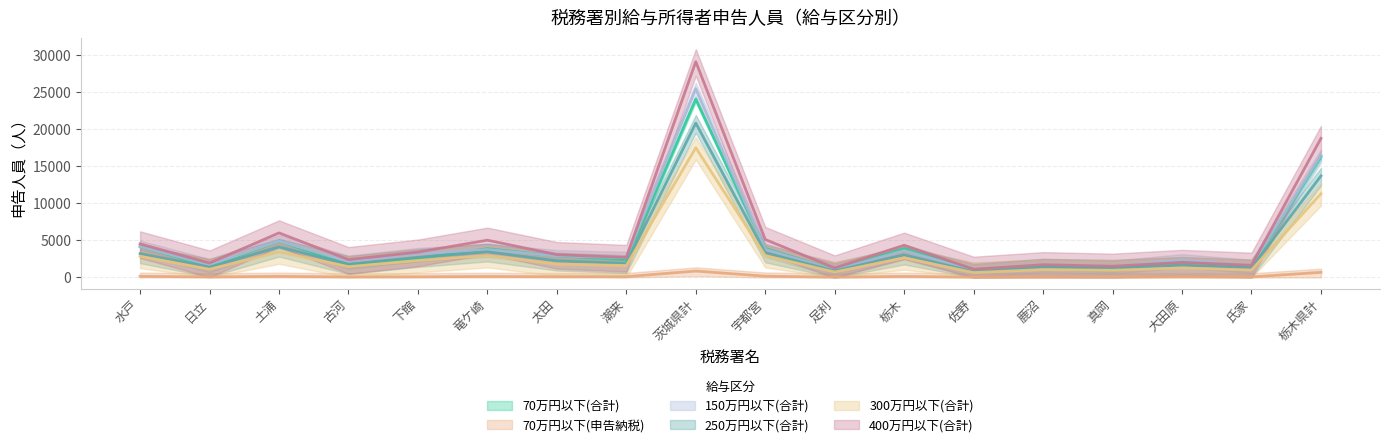

Does the chart display data point markers on the line(s)?

No